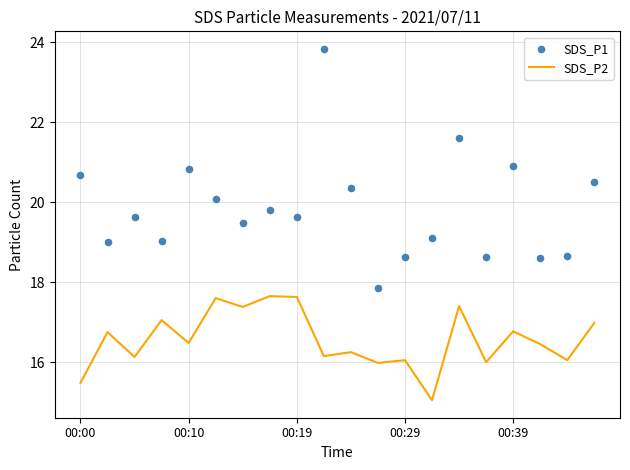

At which category is the sum across all series the highest?

9